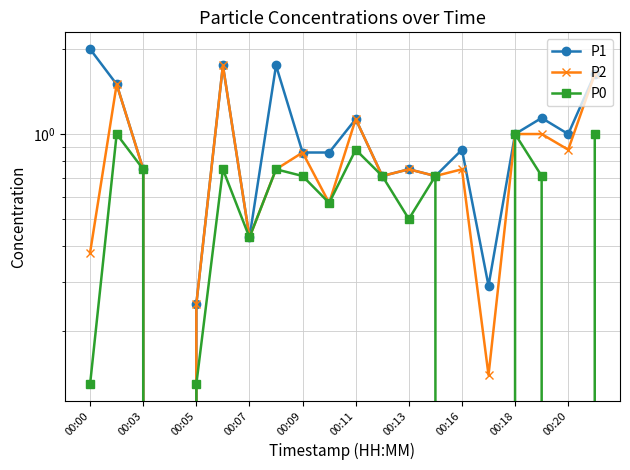

What is the average value of the P1 series?

1.0